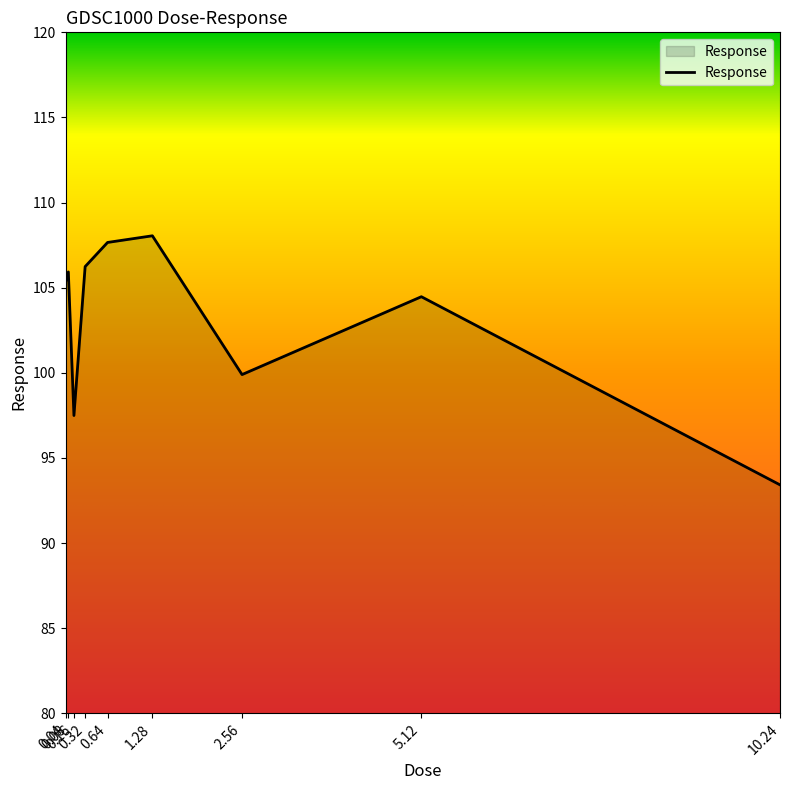

What is the ratio of the value at 0.08 to the value at 0.32?

1.0